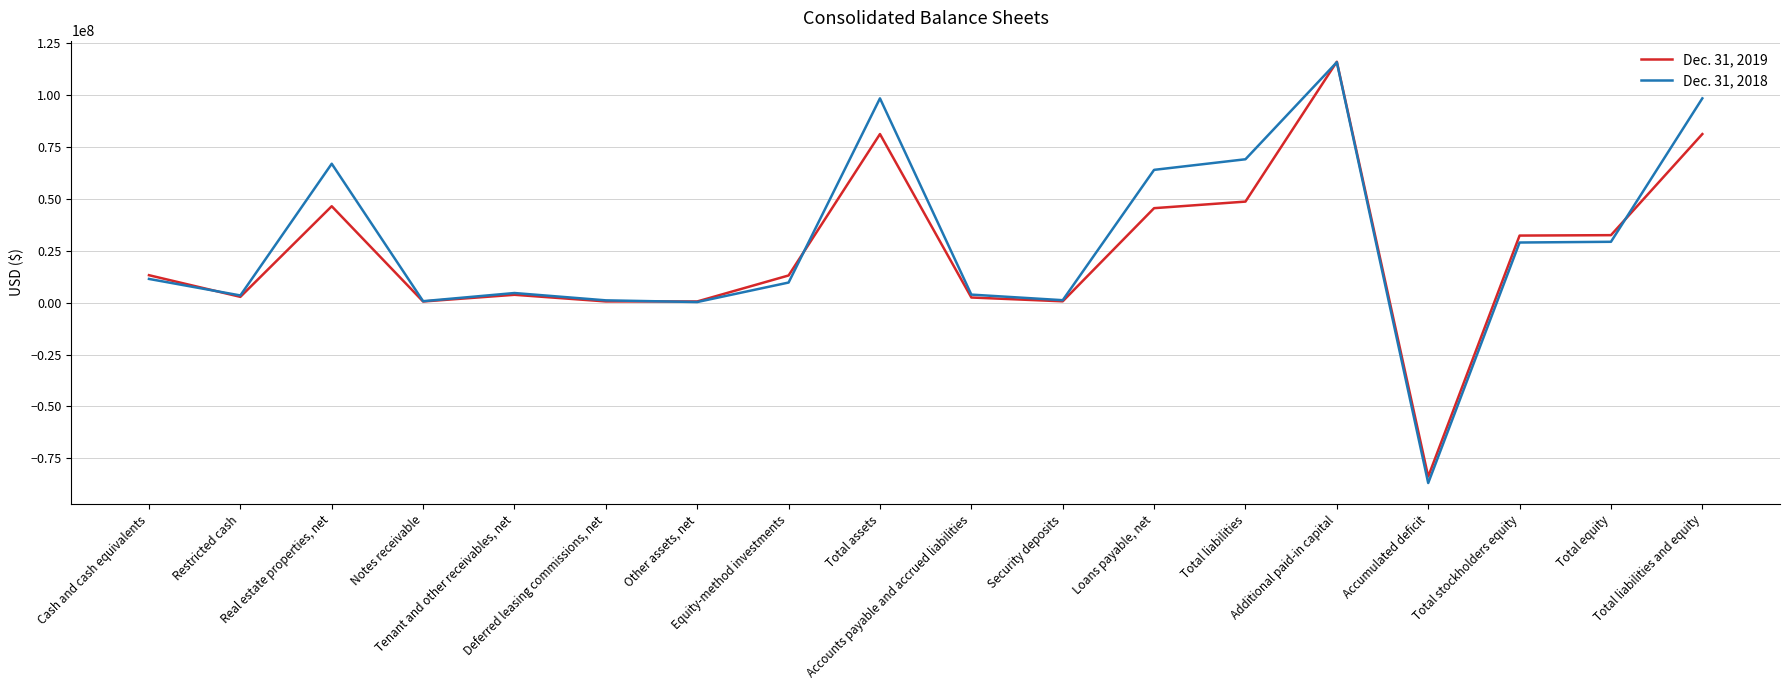

What is the maximum value shown in the chart?

116184000